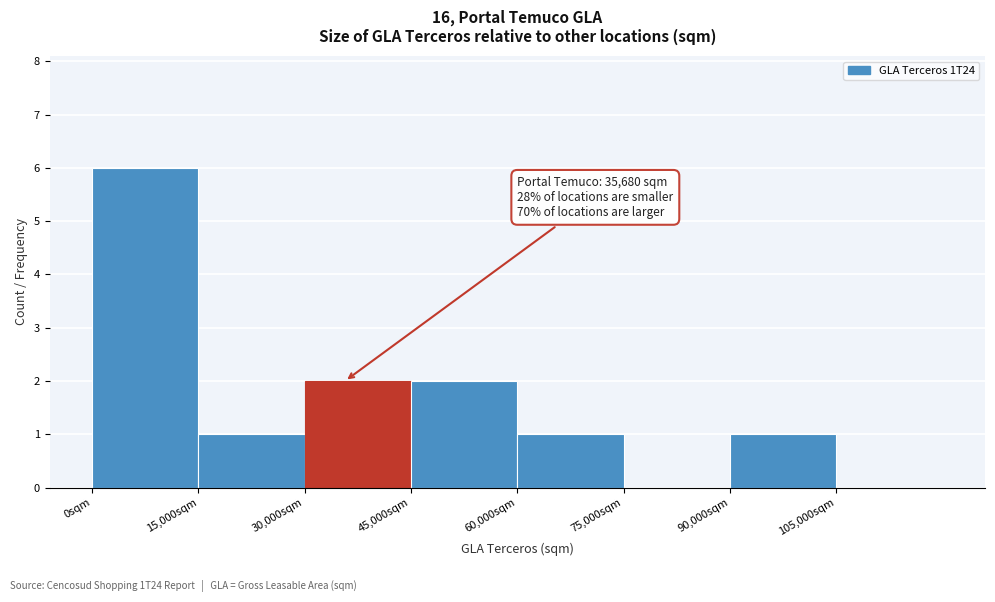

Over which range of the x-axis is the bar tallest?

0 to 15000